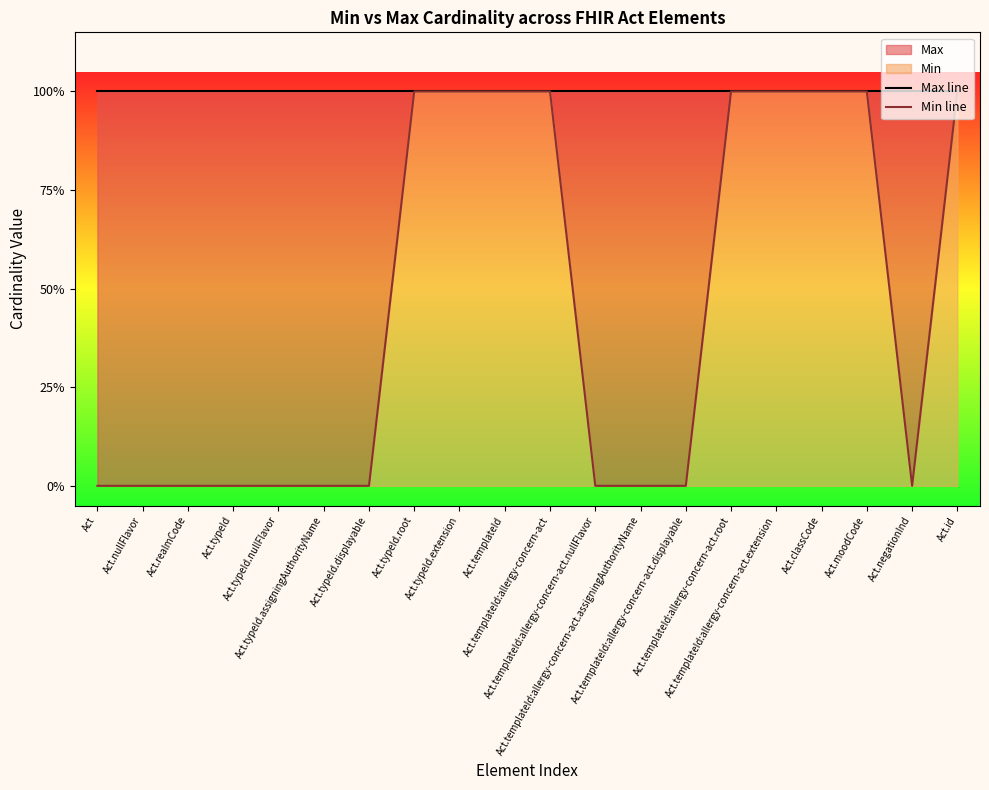

Which series has the largest range (max minus min)?

Min line